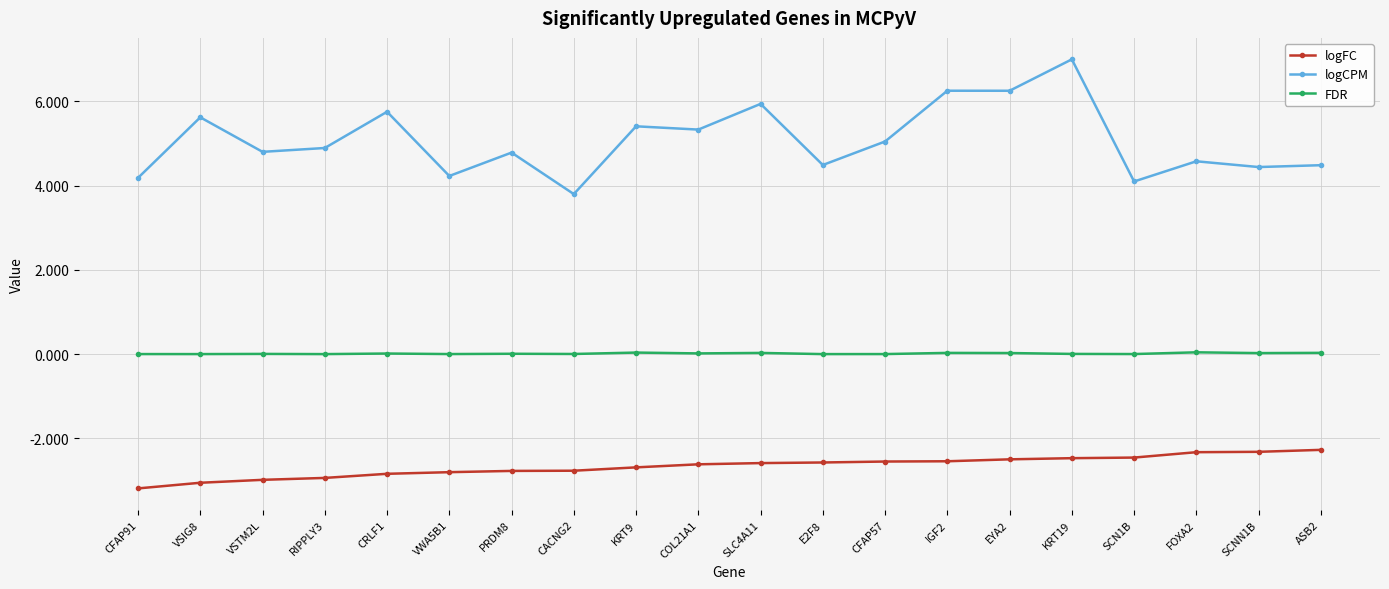

What is the label of the 17th point from the left?

SCN1B